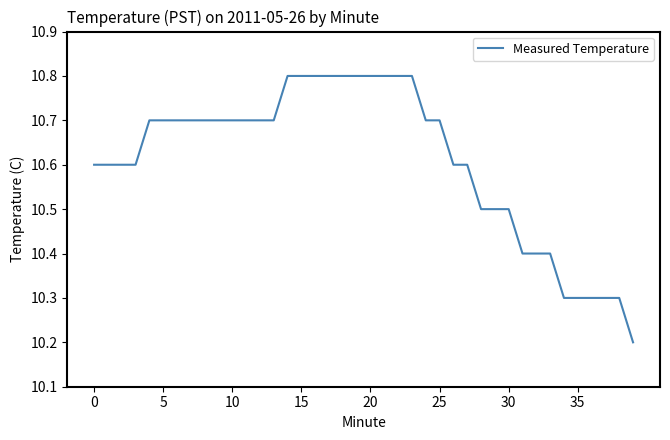

Does the chart have visible grid lines?

No